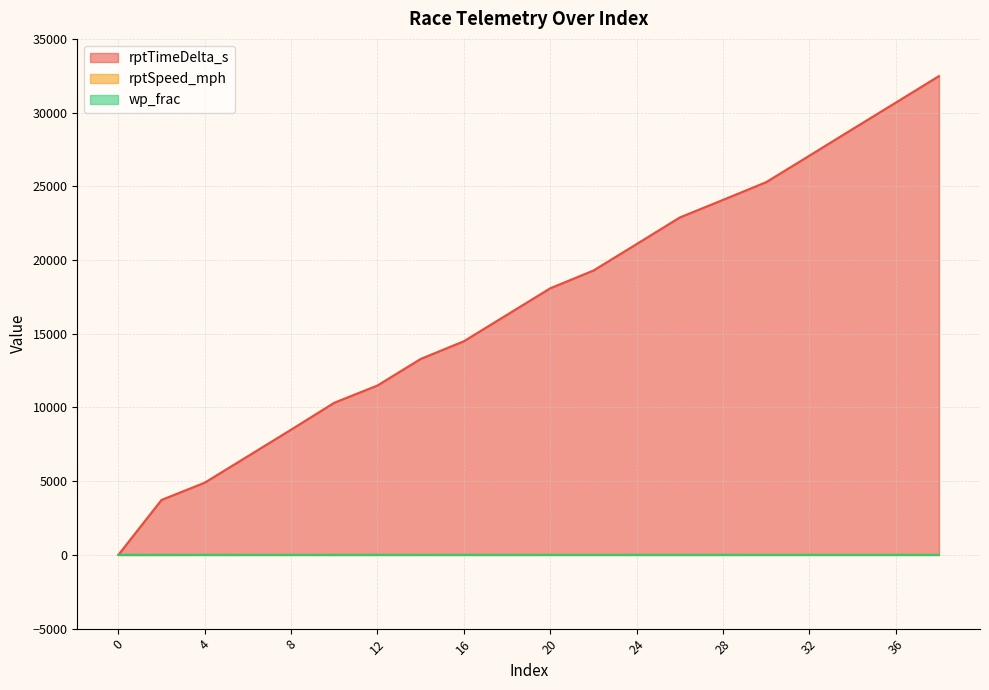

Rank the categories by rptSpeed_mph value from lowest to highest.

0, 2, 8, 6, 10, 4, 16, 12, 28, 18, 24, 26, 20, 14, 32, 30, 22, 34, 36, 38